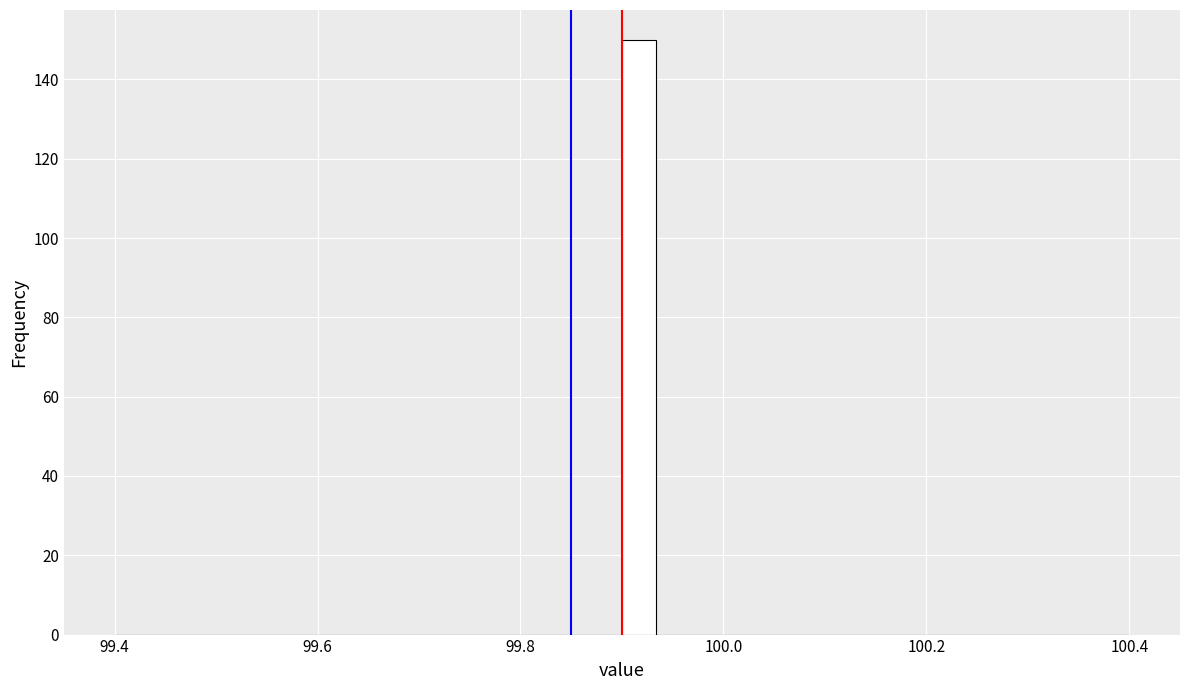

Around what value on the x-axis is the tallest bar? Give the approximate position of its centre, as read against the axis.

99.92